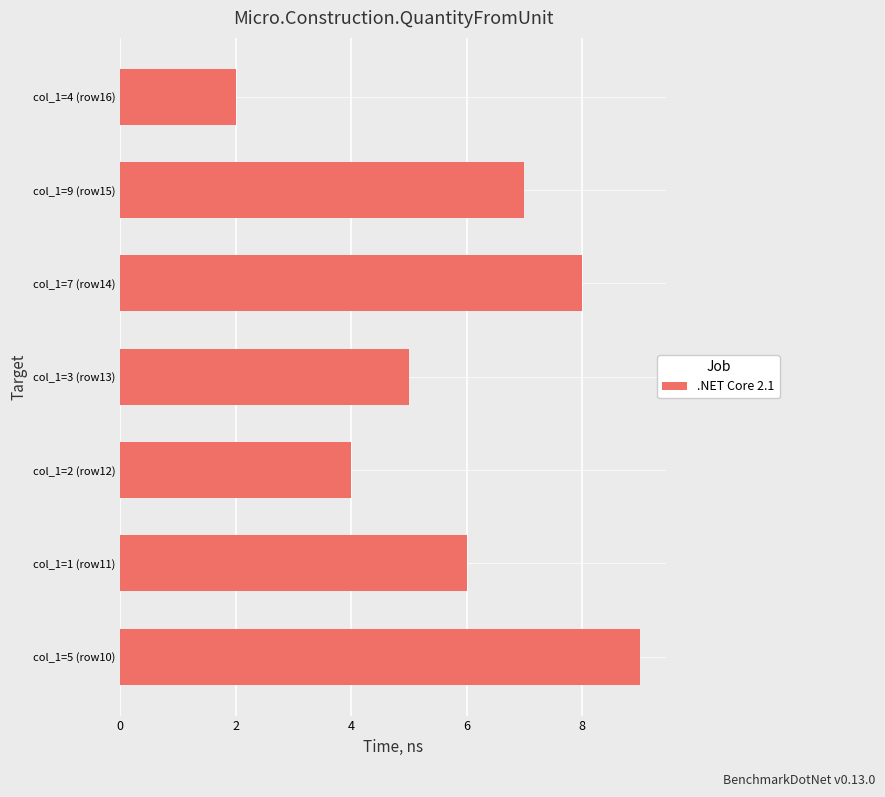

What is the sum of all values?

41